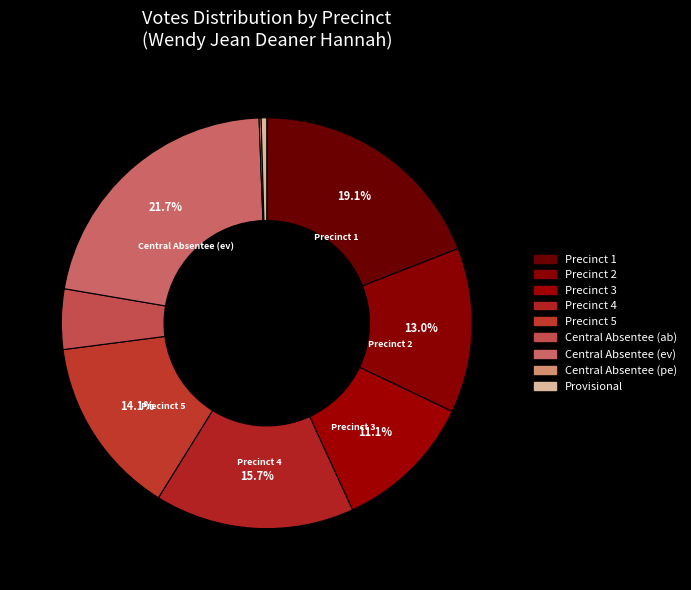

To the nearest percent, what is the difference between the largest and smallest slice percentages?

22%